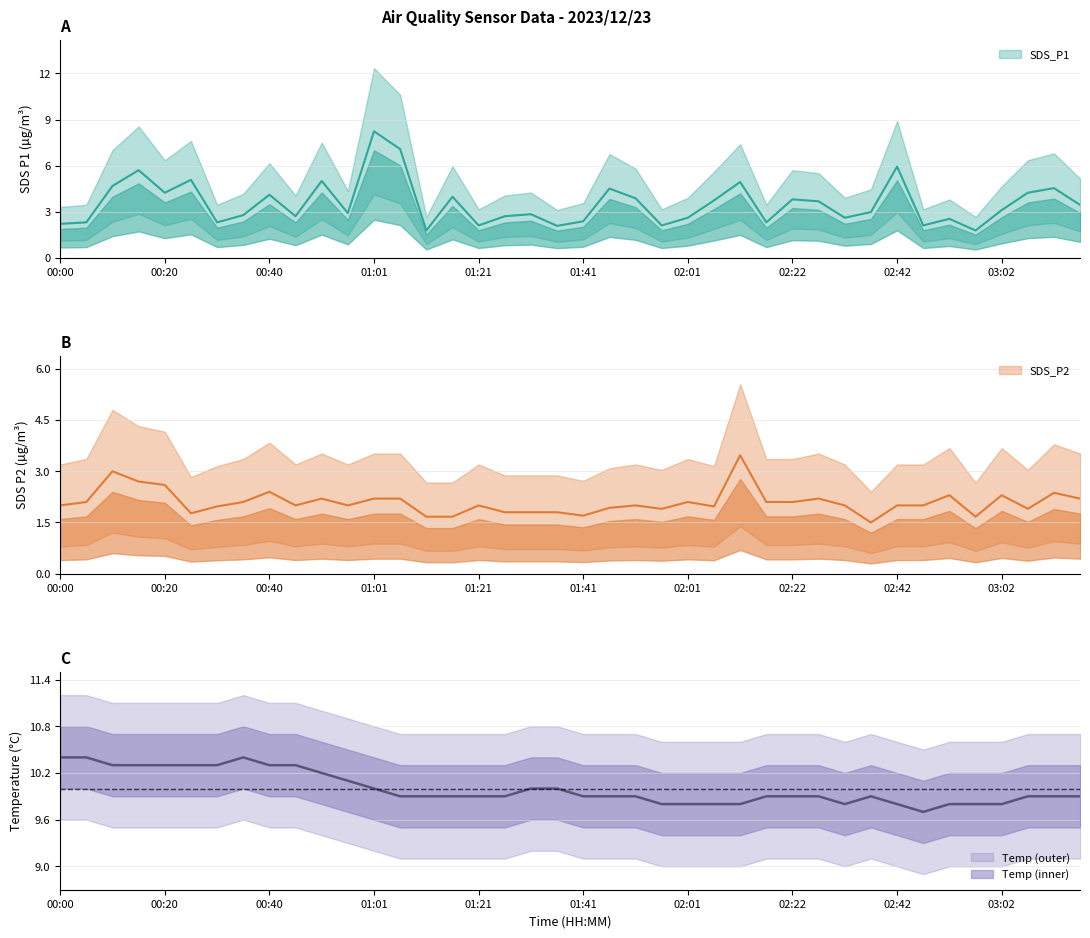

The value of SDS_P2 at 00:30 is 3.3. True or false?

False